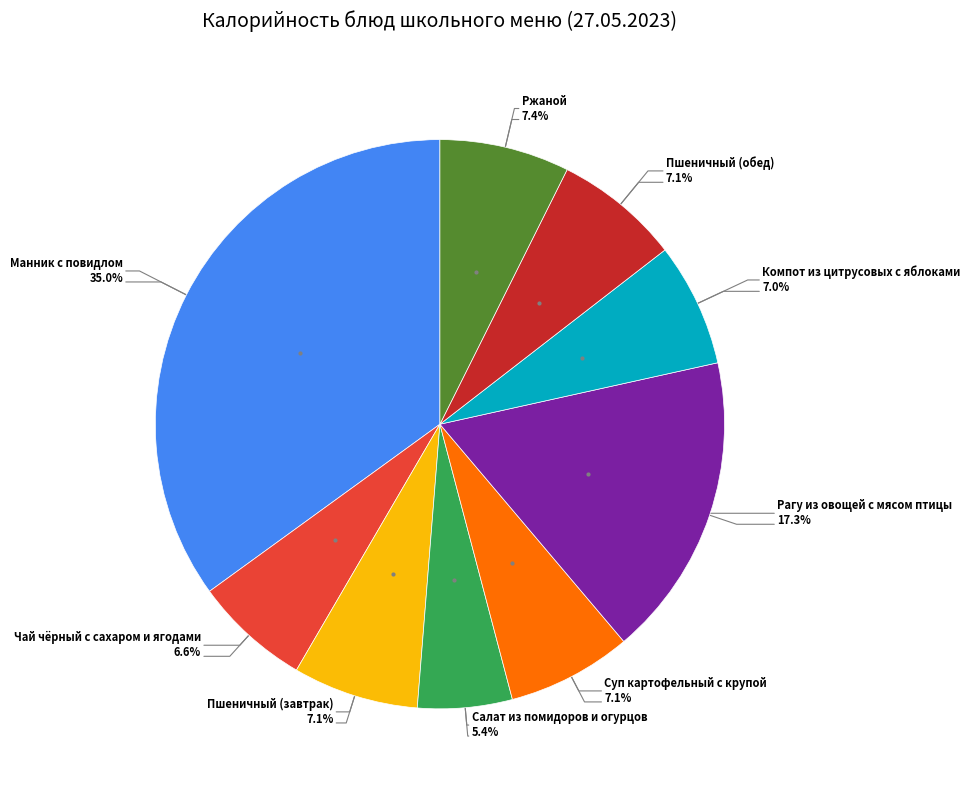

The Манник с повидлом slice represents 44% of the pie. True or false?

False